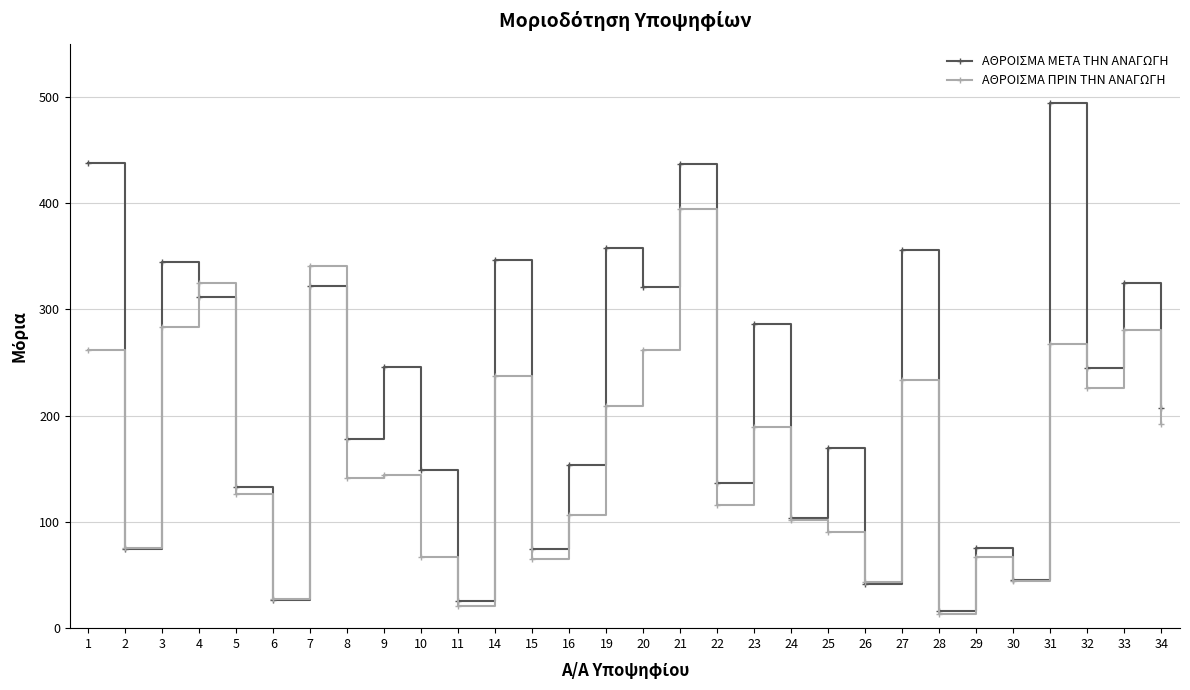

What is the value of the ΑΘΡΟΙΣΜΑ ΜΕΤΑ ΤΗΝ ΑΝΑΓΩΓΗ point at the 28th from the left?

244.7